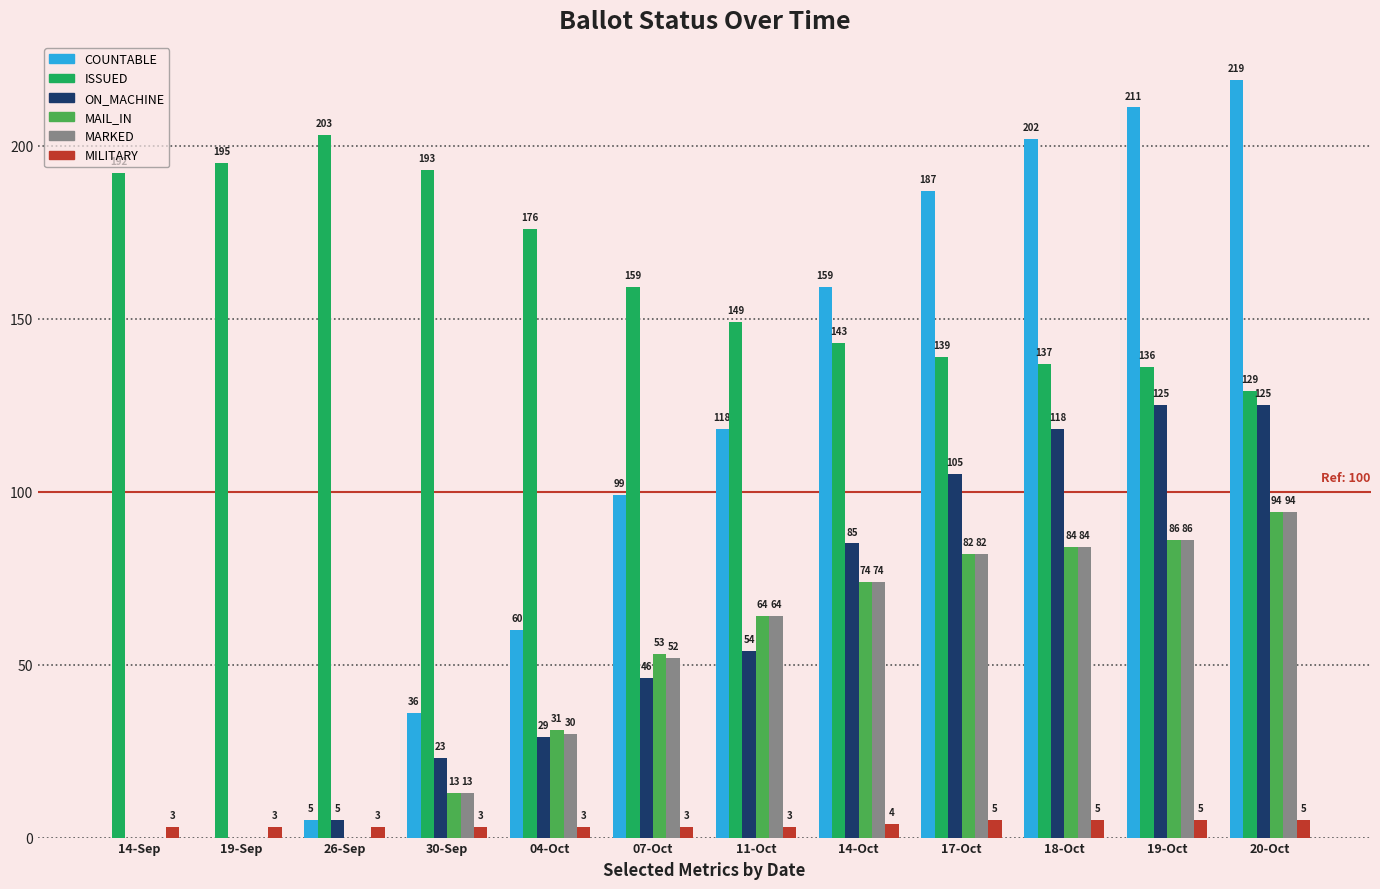

What is the highest value of the MILITARY series?

5